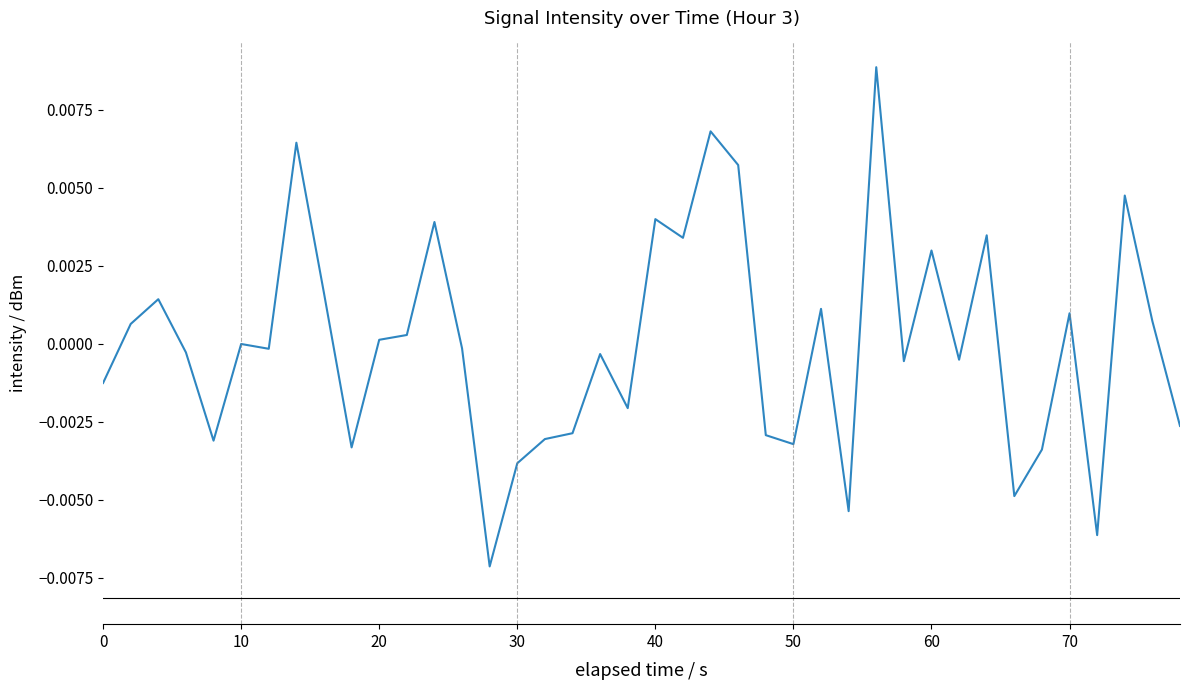

How many lines are shown in the chart?

1